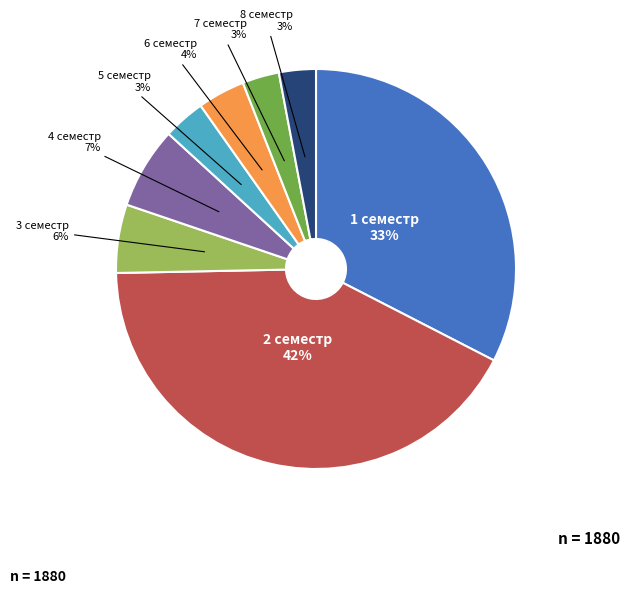

To the nearest percent, what is the difference between the largest and smallest slice percentages?

39%